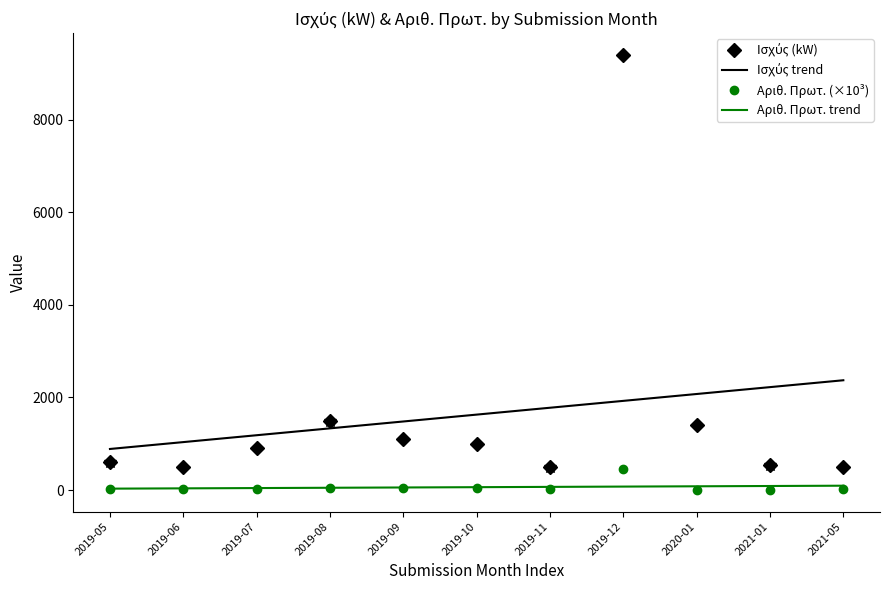

Is it true that Ισχύς (kW) equals 751.8 at 2019-11?

False